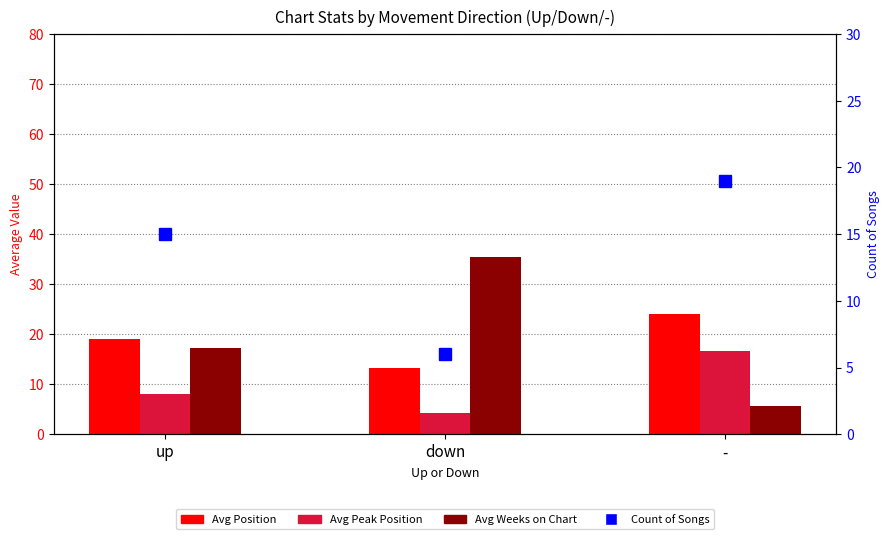

Rank the series by their maximum value, from lowest to highest.

Avg Peak Position, Count of Songs, Avg Position, Avg Weeks on Chart